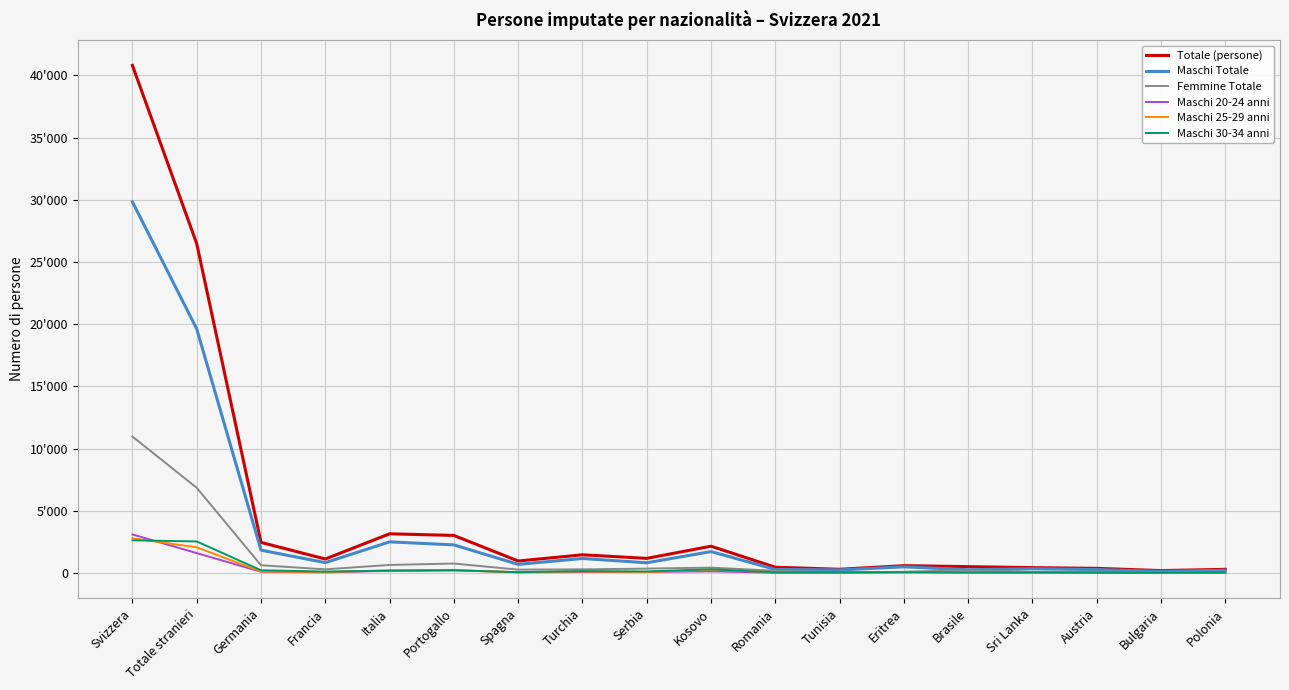

What are all the series names shown in the legend?

Totale (persone), Maschi Totale, Femmine Totale, Maschi 20-24 anni, Maschi 25-29 anni, Maschi 30-34 anni